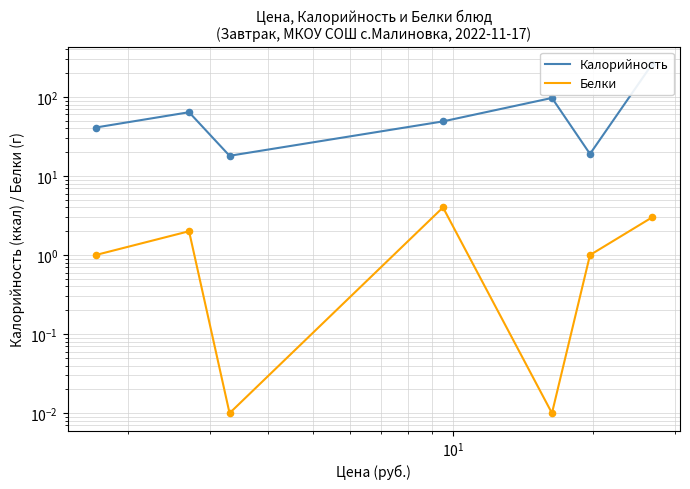

Which series reaches the minimum Y coordinate?

Белки